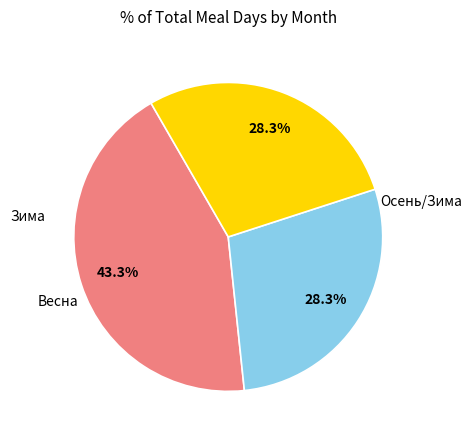

Does any single category account for the majority?

No